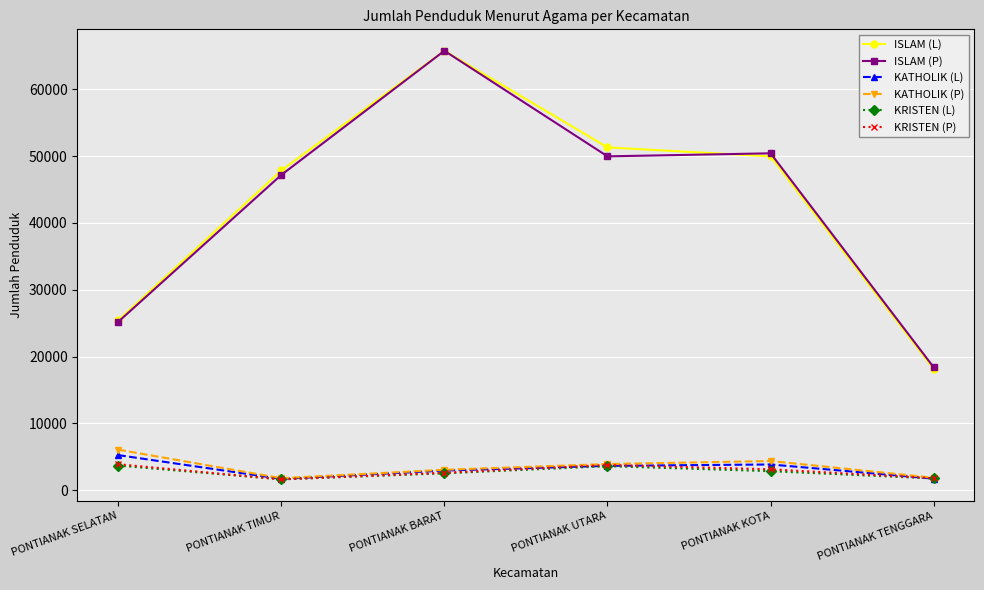

The KRISTEN (P) series shows 1618 at PONTIANAK TIMUR. True or false?

True